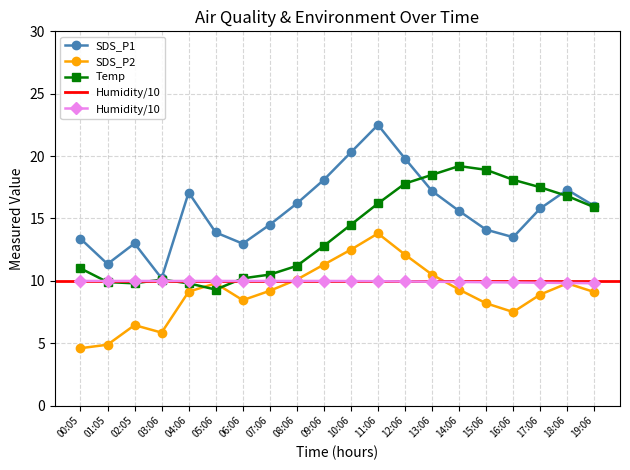

List the labels in order of SDS_P2 value, smallest first.

00:05, 01:05, 03:06, 02:05, 16:06, 15:06, 06:06, 17:06, 19:06, 04:06, 07:06, 14:06, 05:06, 18:06, 08:06, 13:06, 09:06, 12:06, 10:06, 11:06